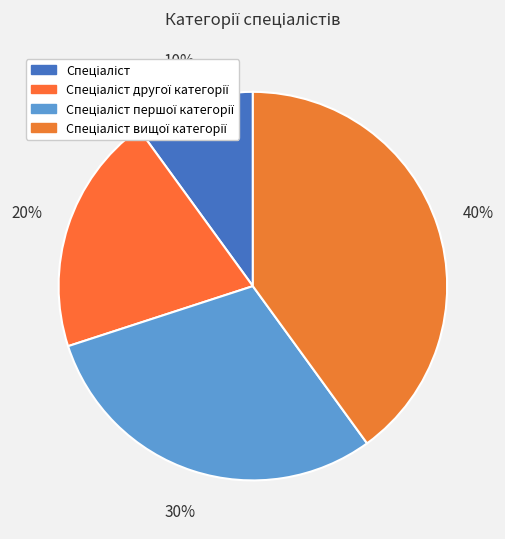

What is the change in value from Спеціаліст другої категорії to Спеціаліст першої категорії?

+1